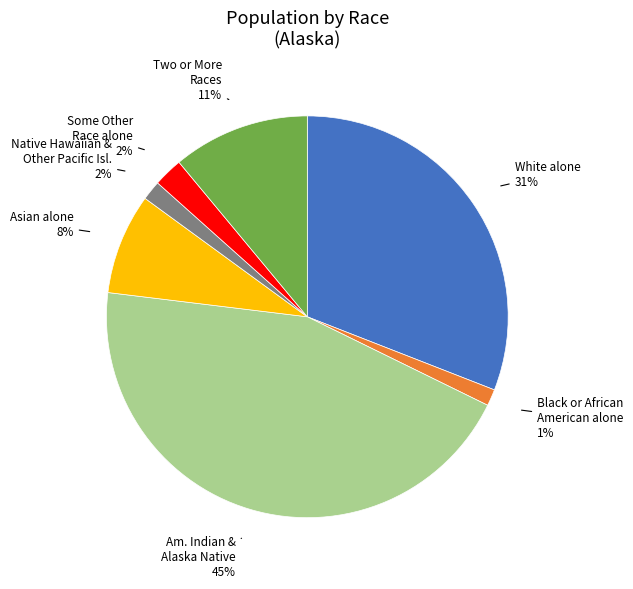

To the nearest percent, what is the average slice percentage?

14%